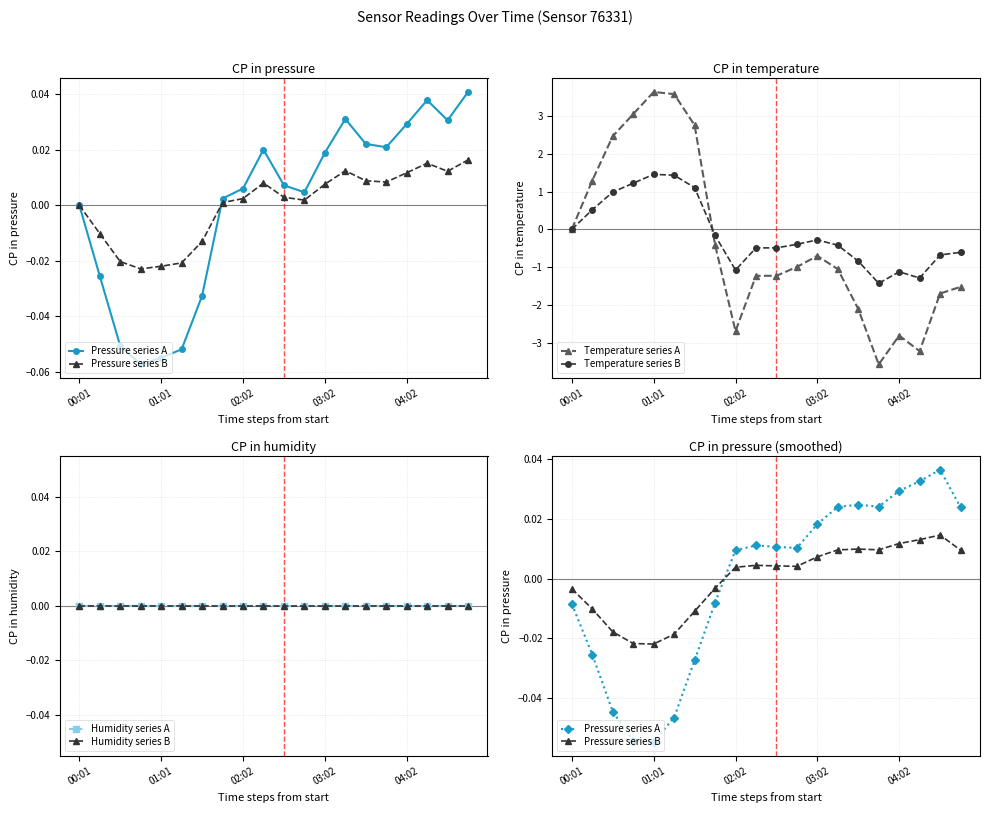

Which series has the largest total across all categories?

Humidity series A